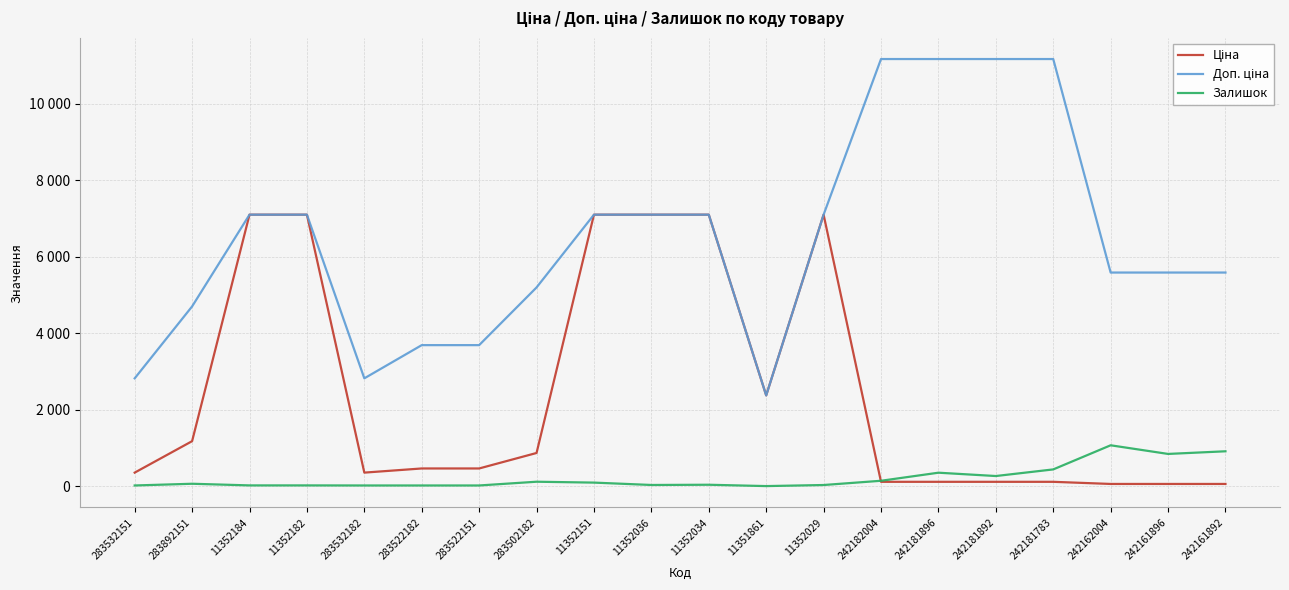

Does the chart have visible grid lines?

Yes